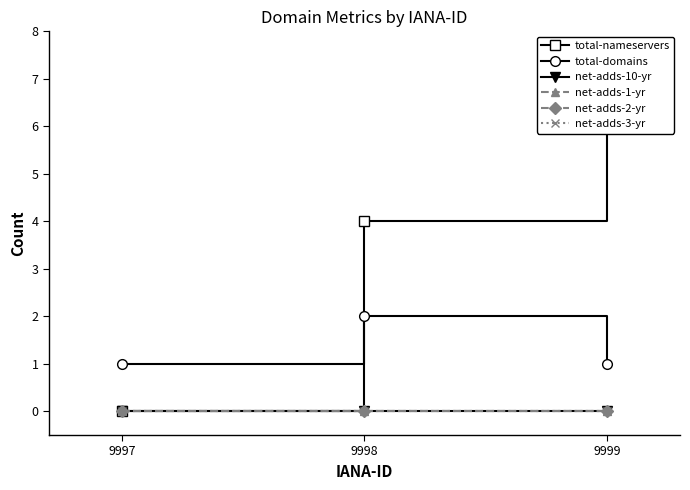

Reading right to left, transcribe all the data shown in this chart.

total-nameservers: 9999=6	9998=4	9997=0
total-domains: 9999=1	9998=2	9997=1
net-adds-10-yr: 9999=0	9998=0	9997=0
net-adds-1-yr: 9999=0	9998=0	9997=0
net-adds-2-yr: 9999=0	9998=0	9997=0
net-adds-3-yr: 9999=0	9998=0	9997=0